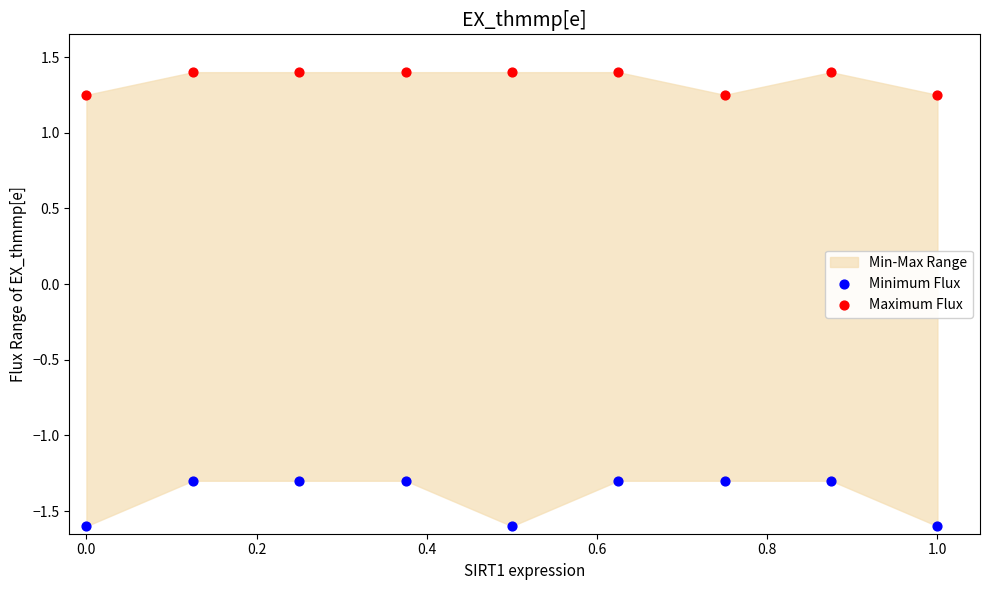

Across all data points, what is the range of X values (max minus min)?

1.0